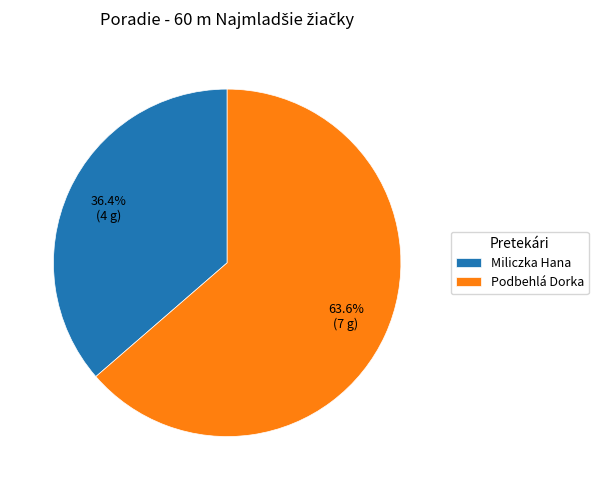

True or false: Miliczka Hana accounts for 36% of the total.

True